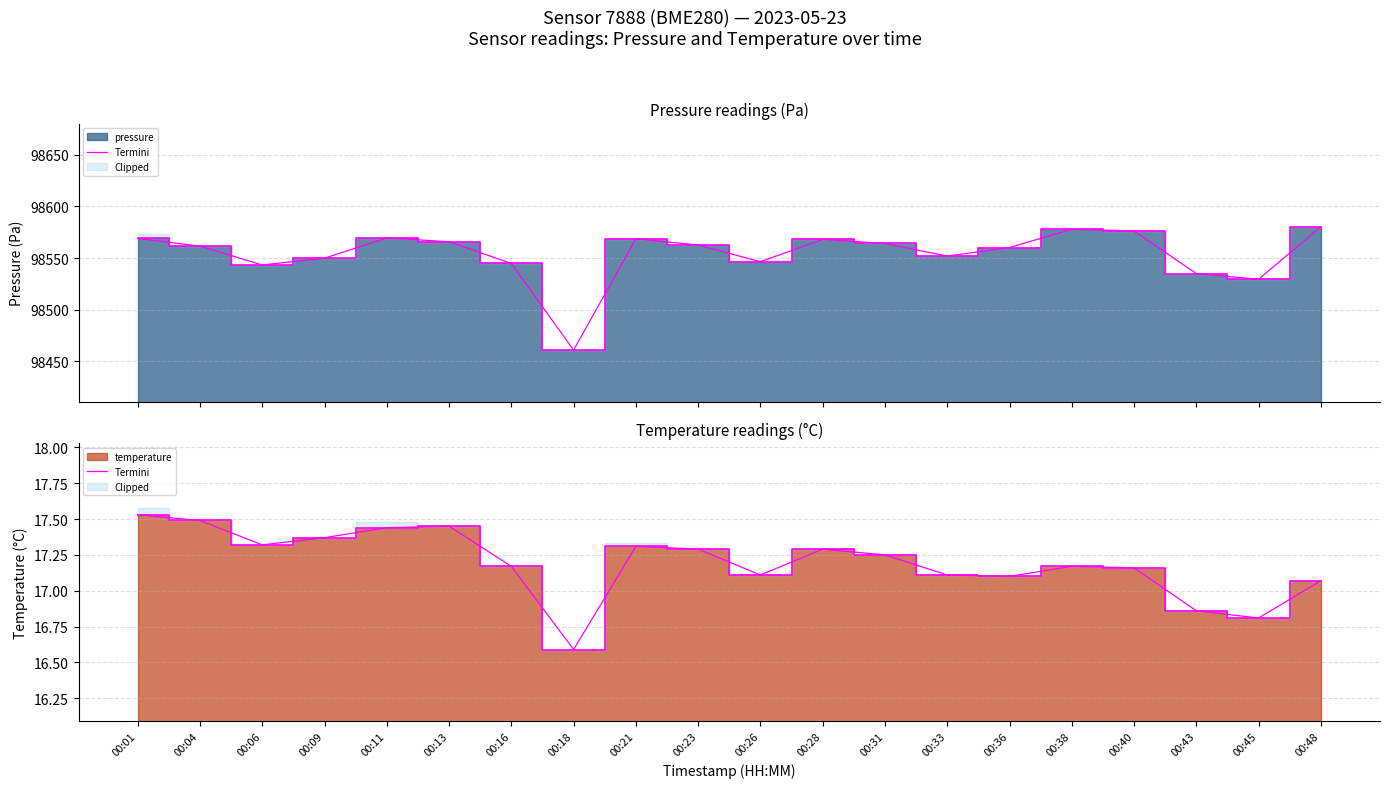

Which has a higher value, 00:26 or 00:18?

00:26